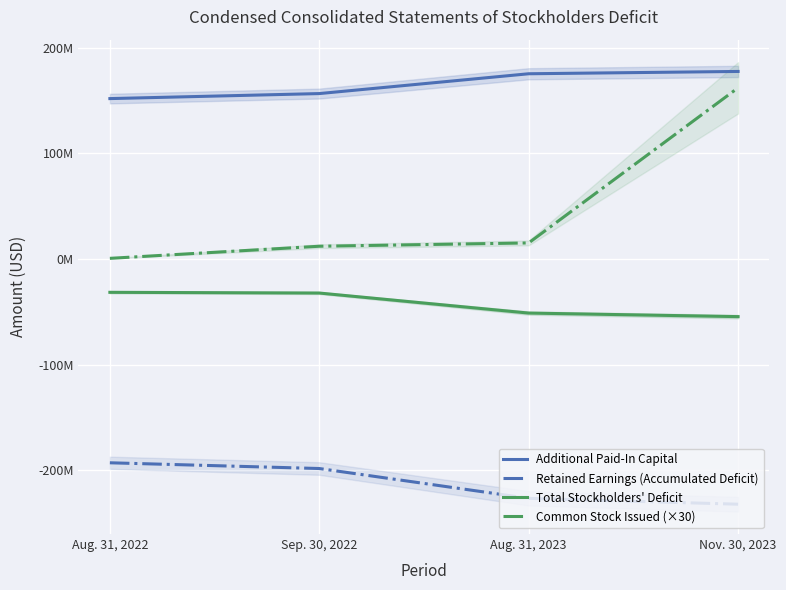

What is the label of the 2nd point from the left?

Sep. 30, 2022